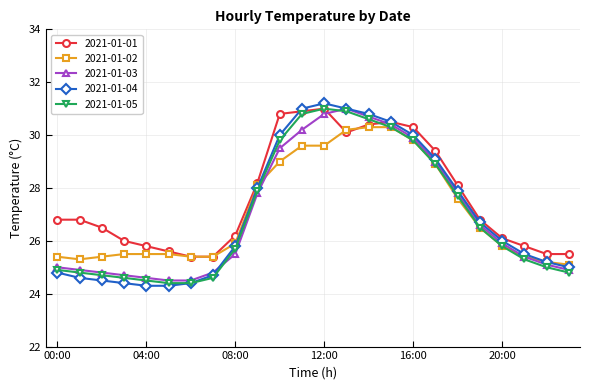

After their last crossing, which series has the higher values: 2021-01-03 or 2021-01-04?

2021-01-04